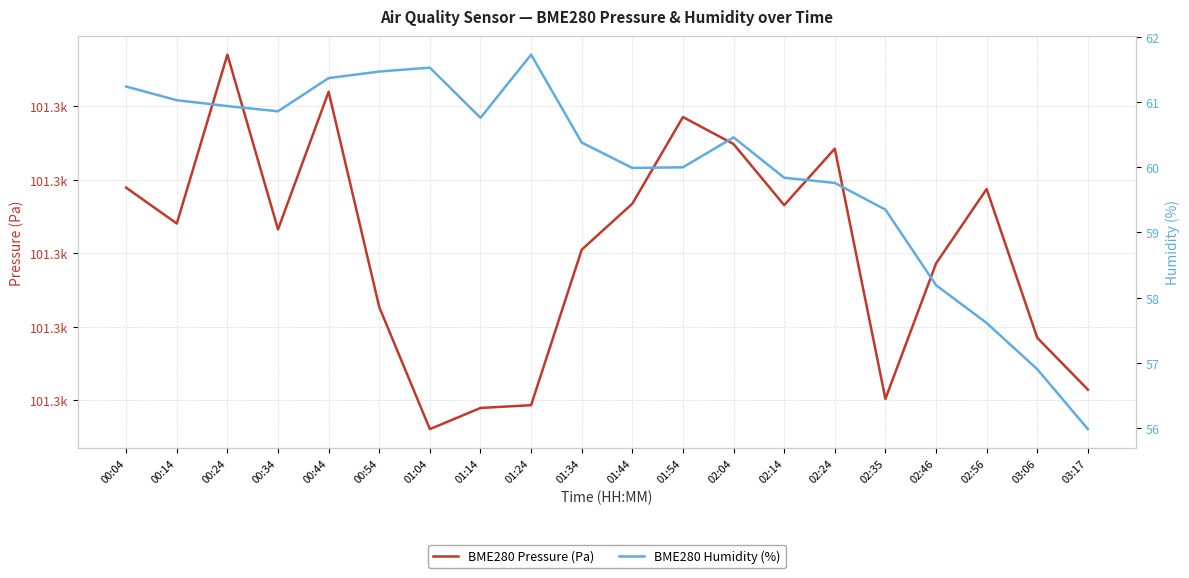

What is the label of the 4th point from the right?

02:46